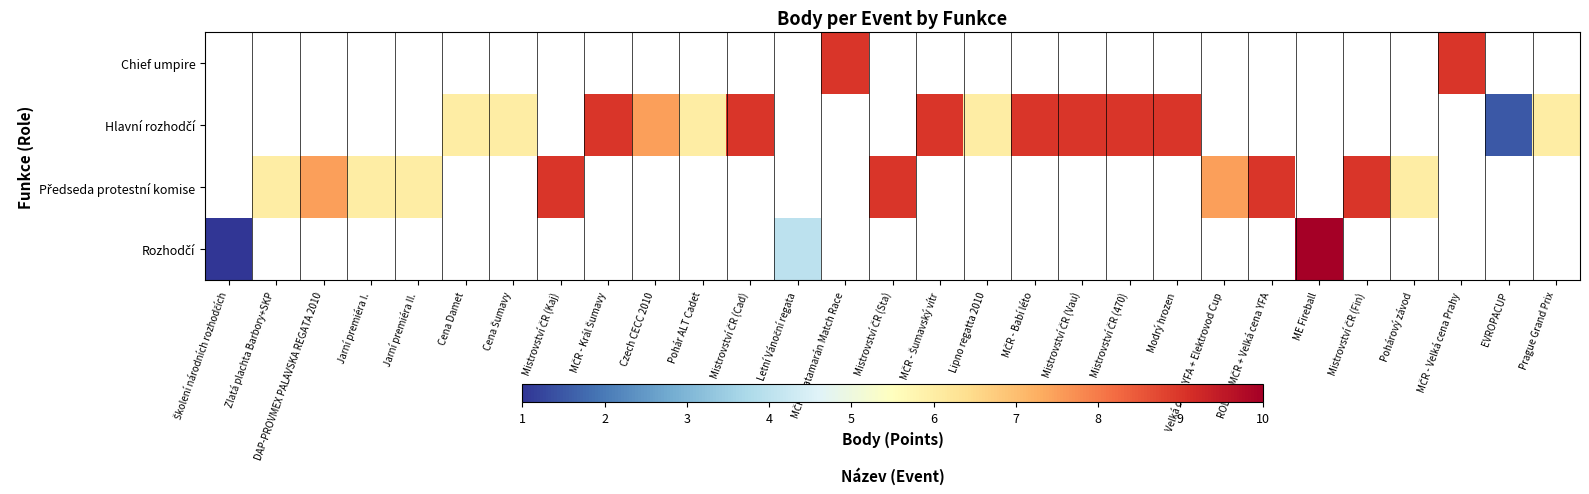

Which series has the widest spread of values?

Rozhodčí